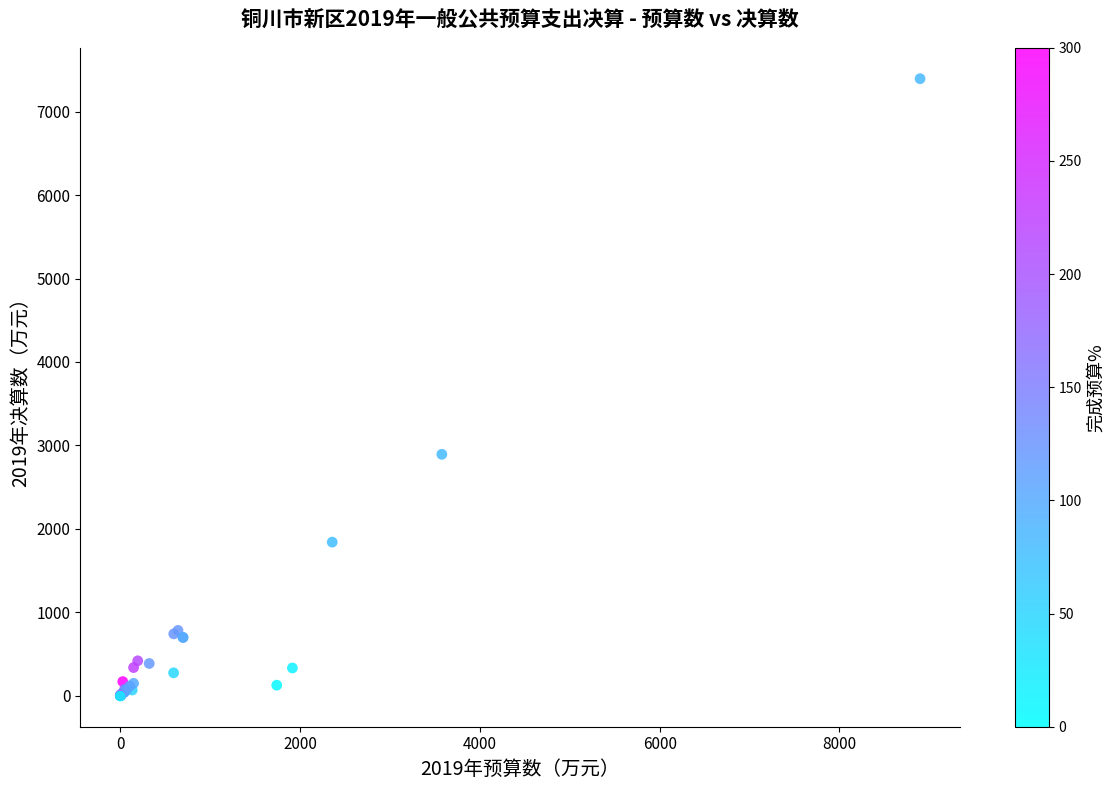

What Y value in the scatter plot is closest to 3697?

2894